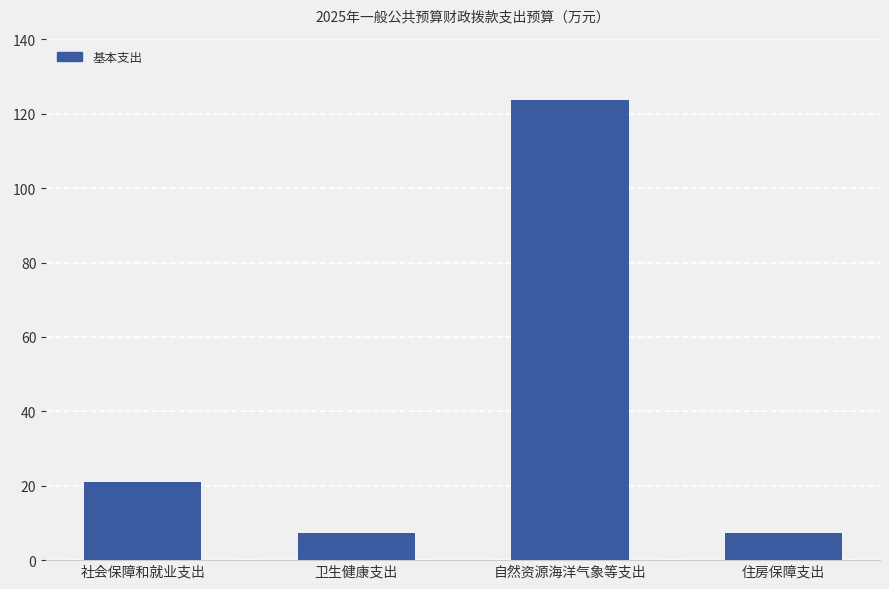

Approximately how many times larger is the value at 社会保障和就业支出 compared to 住房保障支出?

2.9